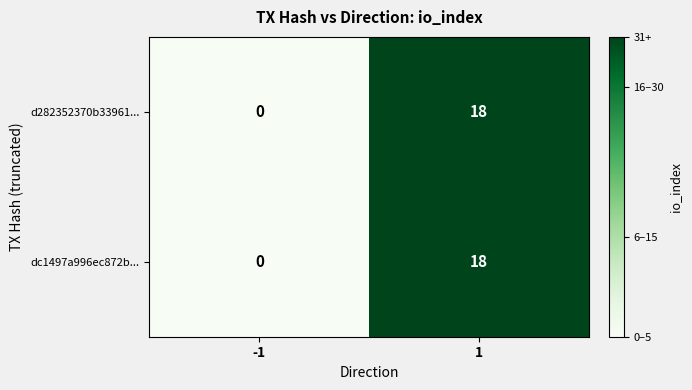

Reading left to right, what are all the values shown in this chart?

d282352370b33961...: 0	18
dc1497a996ec872b...: 0	18